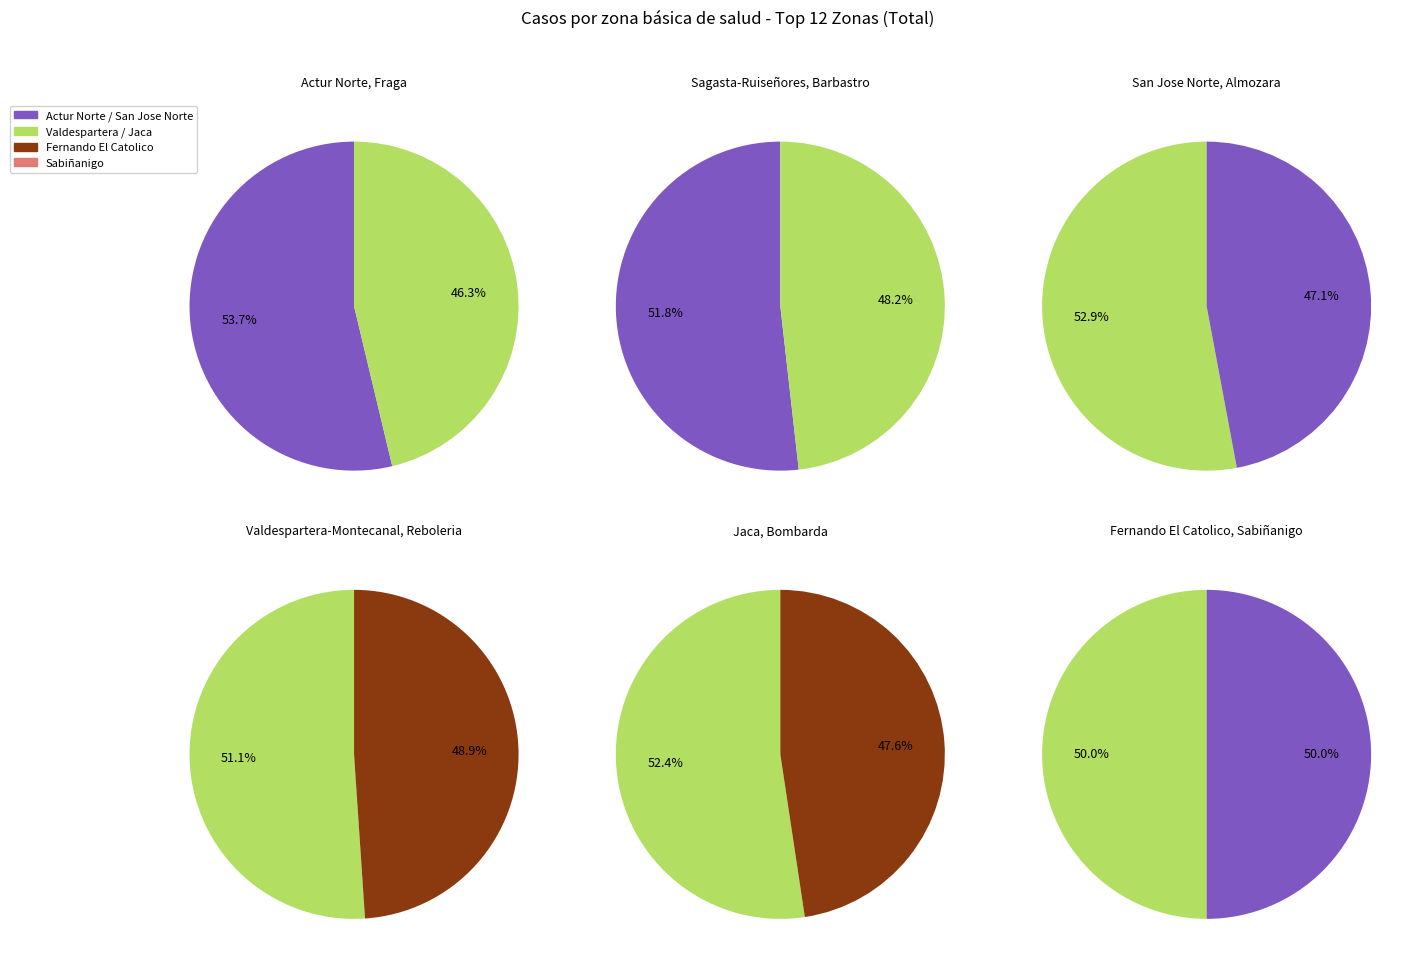

Is the sum of Sabiñanigo and Reboleria greater than half?

No